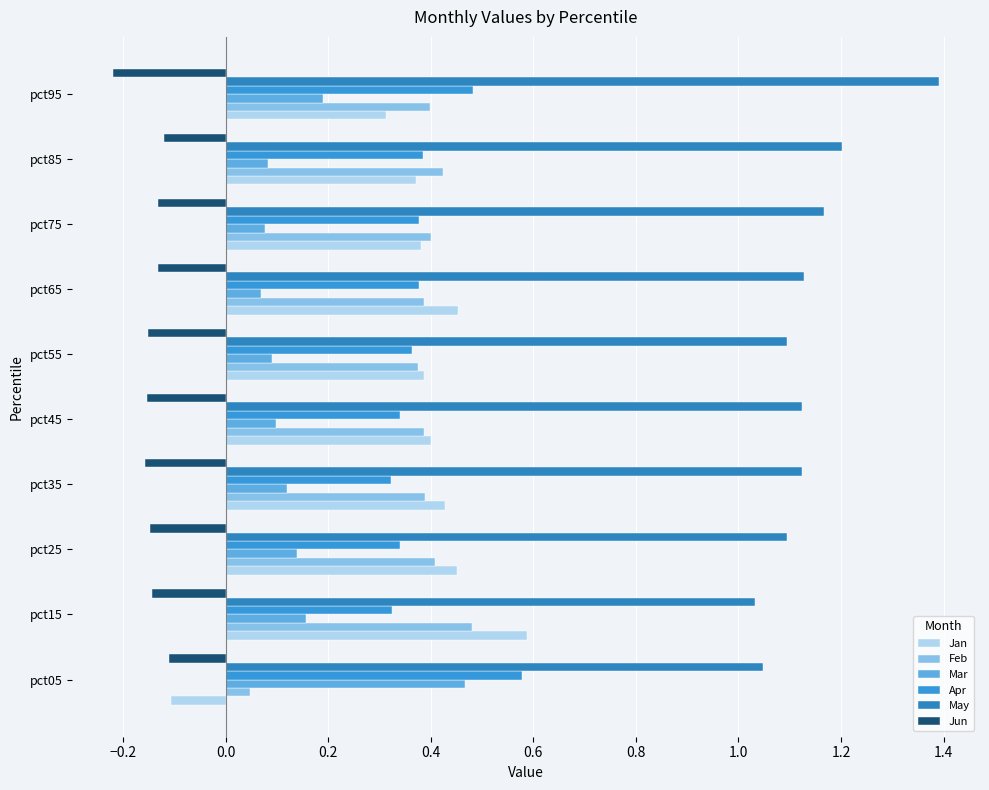

Reading left to right, extract all data points from this chart.

Jan: -0.1	0.6	0.5	0.4	0.4	0.4	0.5	0.4	0.4	0.3
Feb: 0.0	0.5	0.4	0.4	0.4	0.4	0.4	0.4	0.4	0.4
Mar: 0.5	0.2	0.1	0.1	0.1	0.1	0.1	0.1	0.1	0.2
Apr: 0.6	0.3	0.3	0.3	0.3	0.4	0.4	0.4	0.4	0.5
May: 1.0	1.0	1.1	1.1	1.1	1.1	1.1	1.2	1.2	1.4
Jun: -0.1	-0.1	-0.1	-0.2	-0.2	-0.2	-0.1	-0.1	-0.1	-0.2